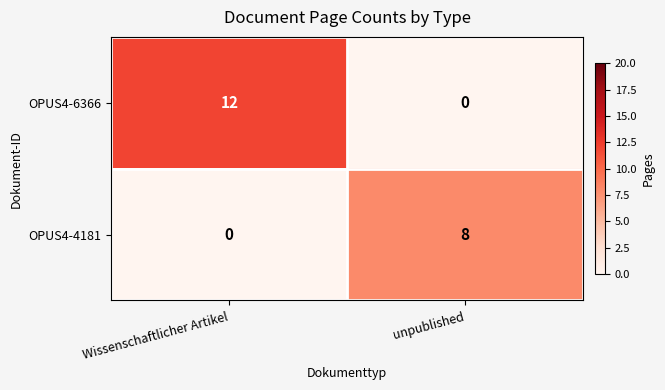

Is it true that OPUS4-6366 equals 16 at Wissenschaftlicher Artikel?

False